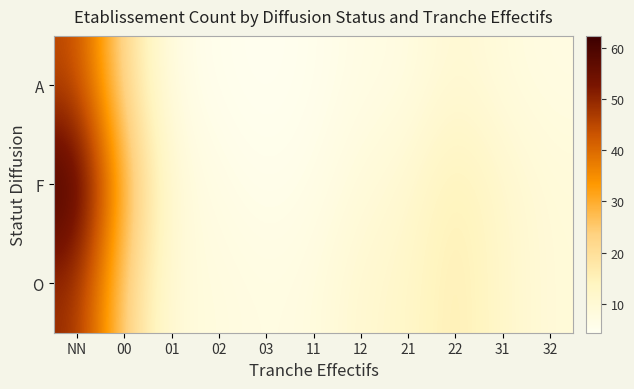

Reading left to right, transcribe all the data shown in this chart.

O: NN=49.2	00=22.7	01=8.5	02=8.1	03=7.0	11=7.8	12=10.9	21=12.0	22=16.3	31=11.7	32=9.0
F: NN=62.3	00=28.5	01=9.2	02=6.7	03=5.4	11=6.3	12=8.9	21=10.6	22=15.7	31=11.4	32=8.9
A: NN=45.1	00=20.2	01=6.5	02=5.1	03=4.3	11=5.2	12=6.9	21=7.3	22=10.6	31=8.2	32=7.3